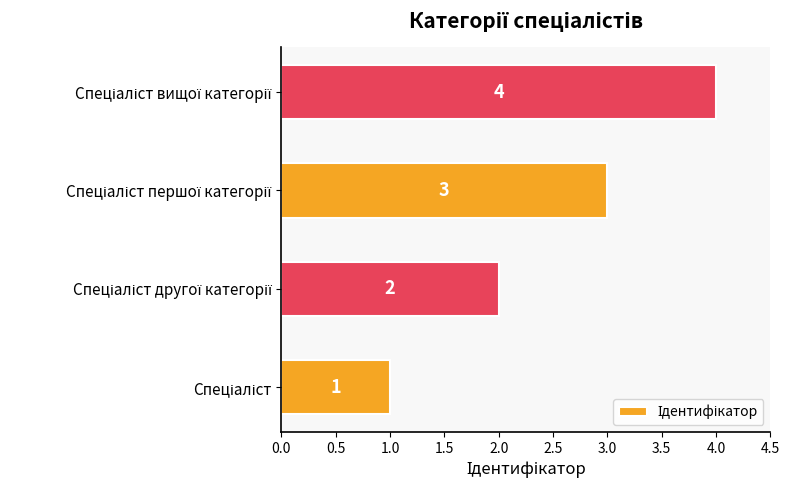

What is the greatest value displayed?

4